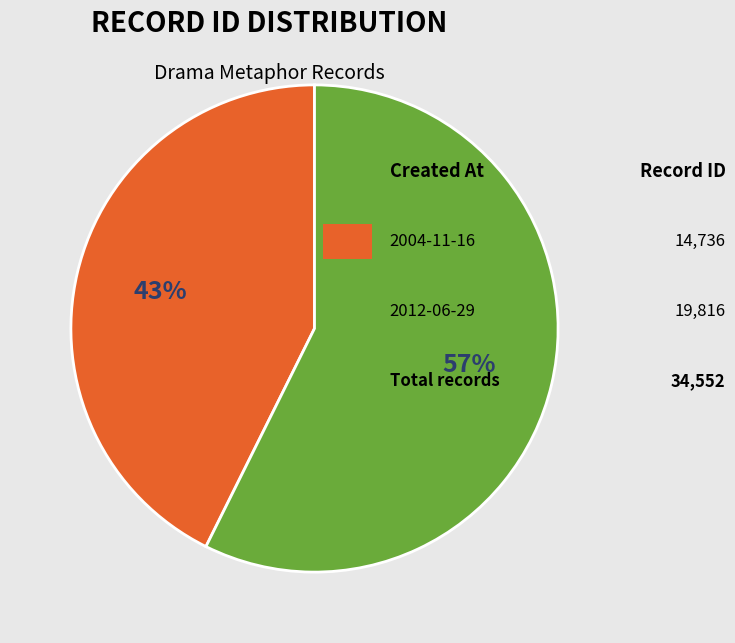

To the nearest percent, what is the average slice percentage?

50%